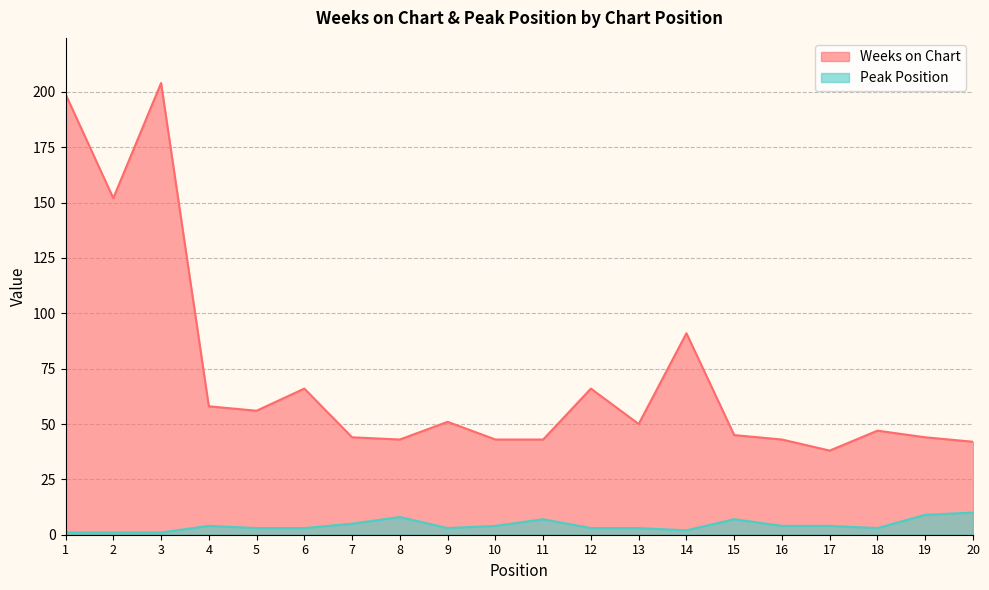

Count the number of categories in the chart.

20